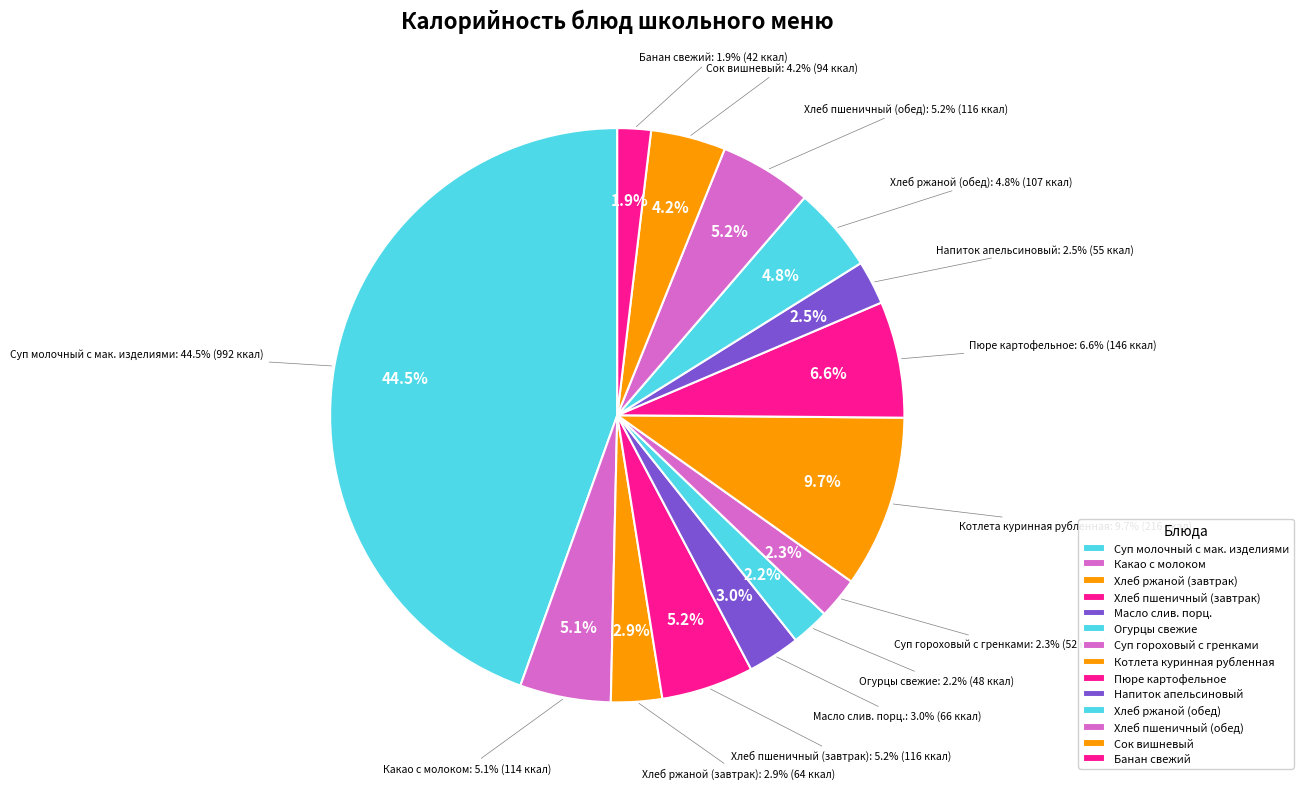

Rank the categories by value from lowest to highest.

Банан свежий, Огурцы свежие, Суп гороховый с гренками, Напиток апельсиновый, Хлеб ржаной (завтрак), Масло слив. порц., Сок вишневый, Хлеб ржаной (обед), Какао с молоком, Хлеб пшеничный (завтрак), Хлеб пшеничный (обед), Пюре картофельное, Котлета куринная рубленная, Суп молочный с мак. изделиями